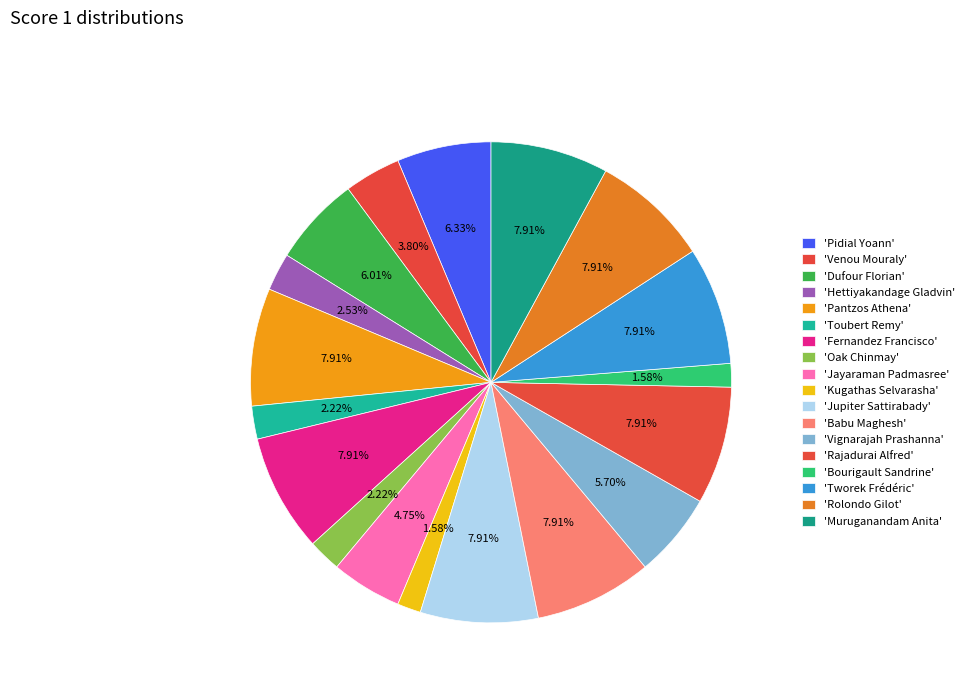

How many segments does this pie chart have?

18